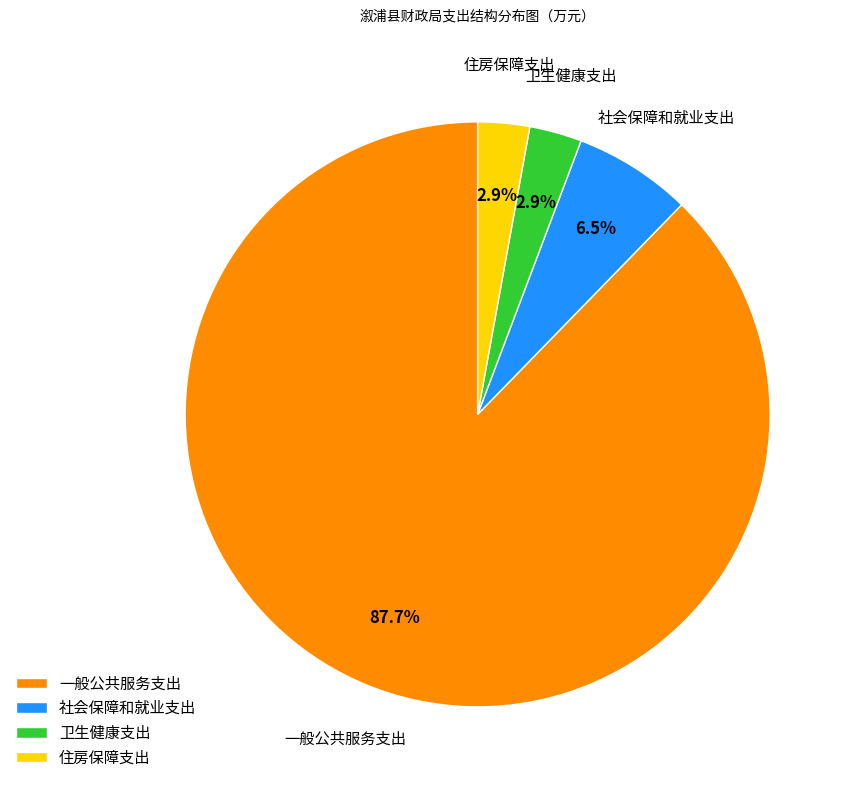

What percentage is the 一般公共服务支出 slice, to the nearest percent?

88%